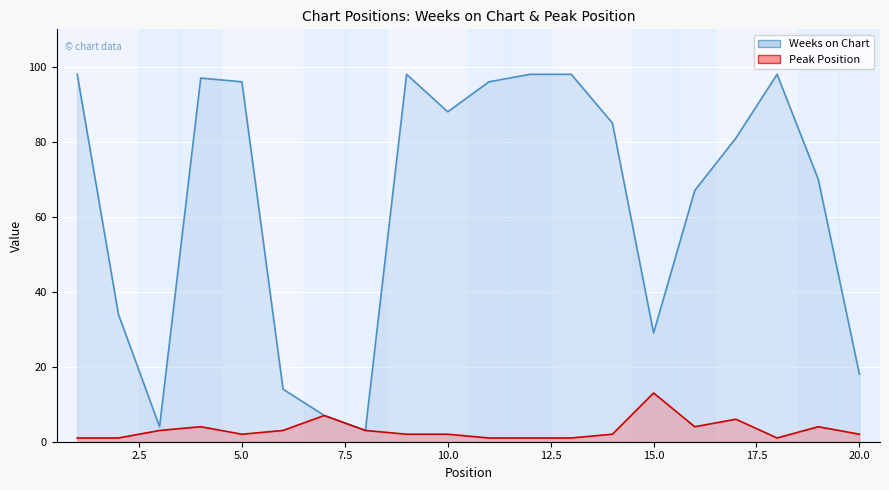

How many categories are shown in the chart?

20